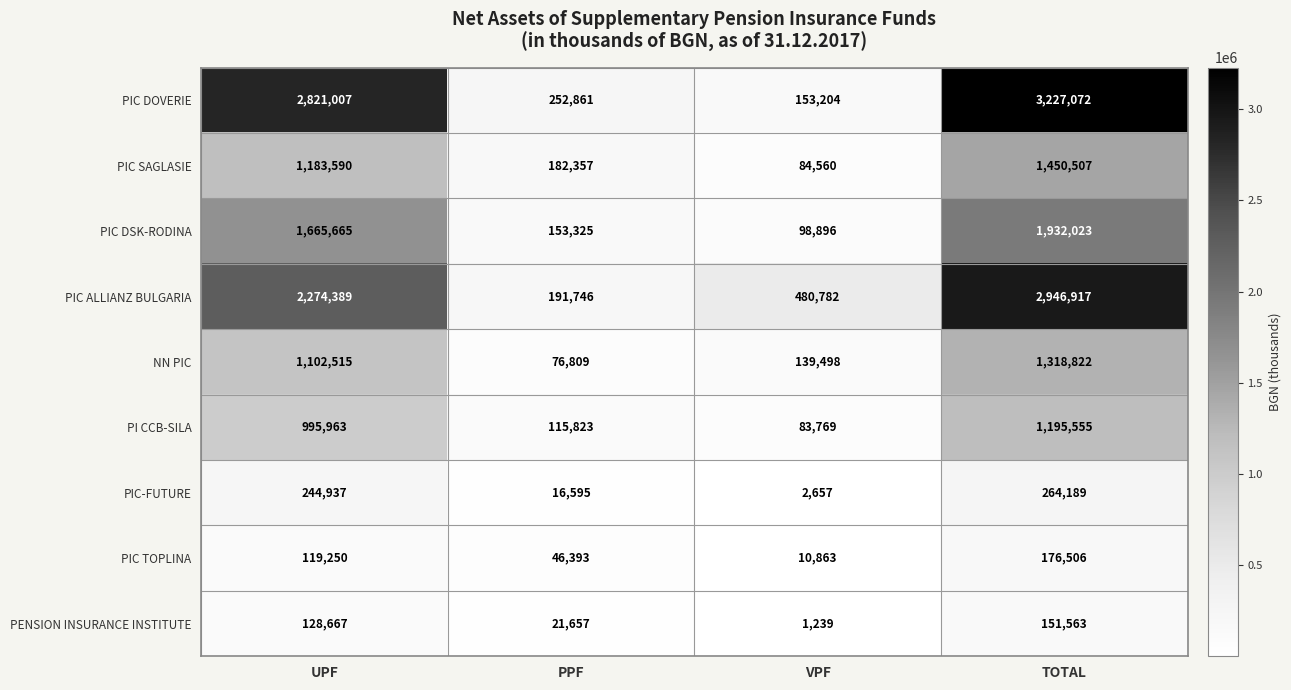

What is the maximum value shown in the chart?

3227072